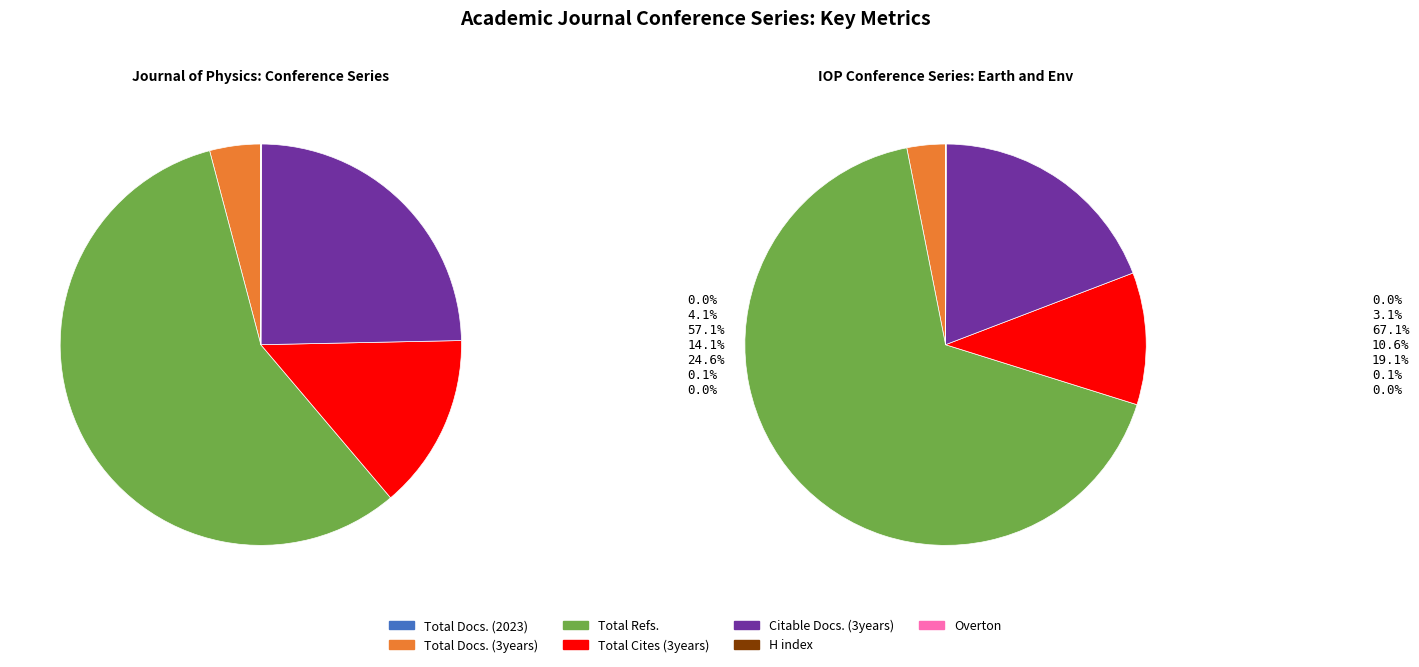

Between Total Cites (3years) and Total Docs. (3years), which is larger?

Total Cites (3years)